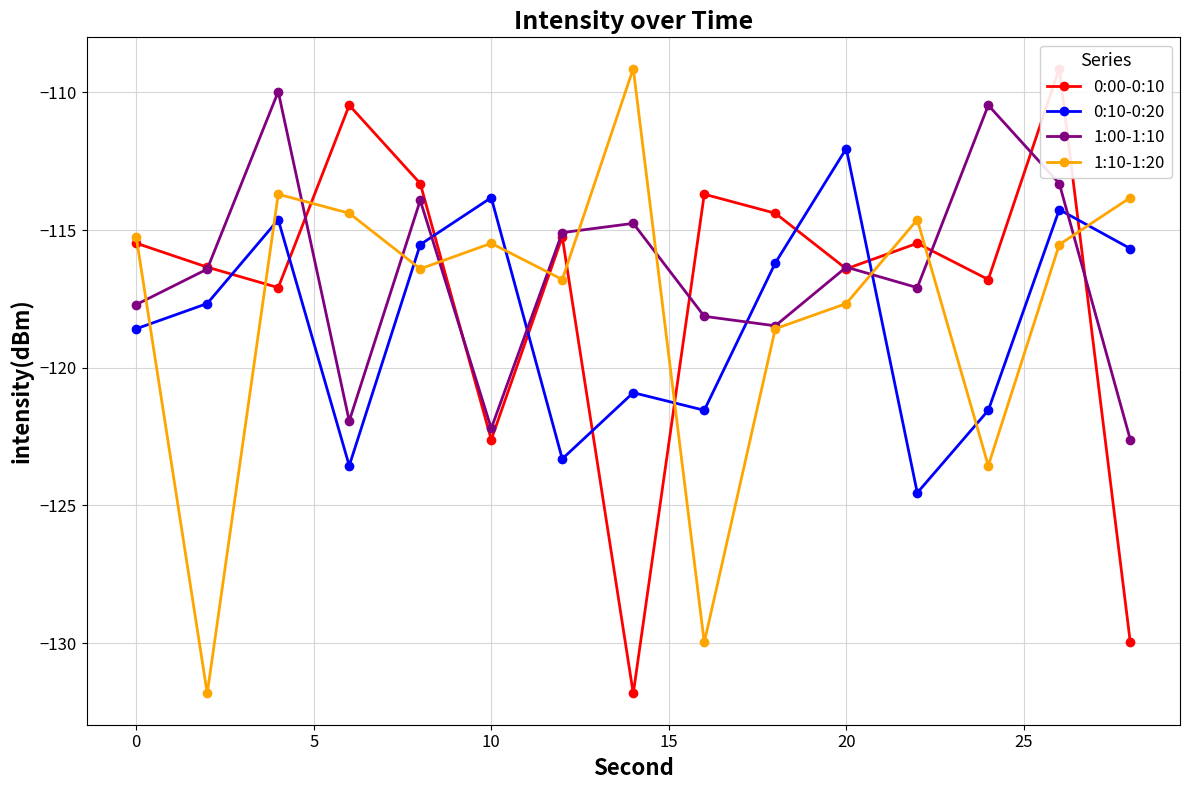

What is the value of the 0:00-0:10 point at the 4th from the left?

-110.5